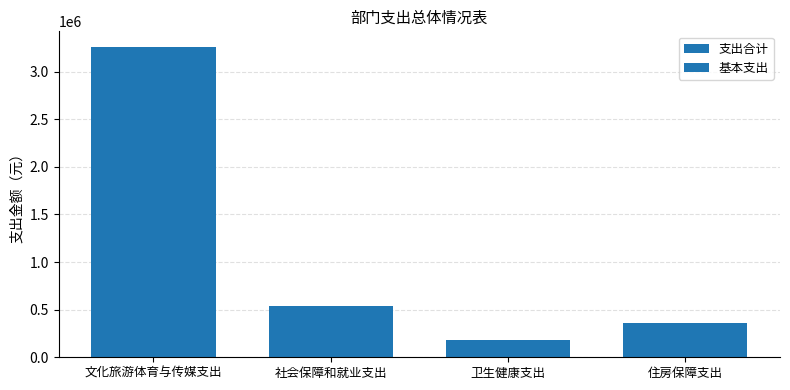

Which series has the largest total across all categories?

支出合计